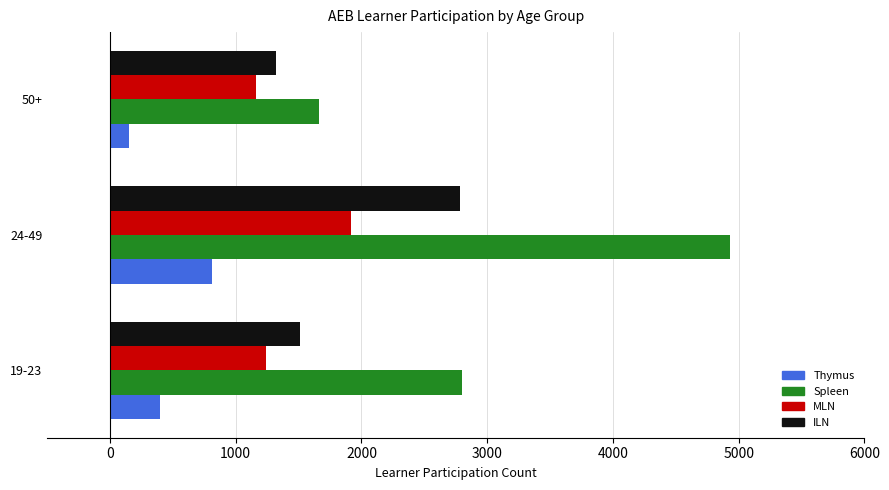

How many data points in Thymus are less than 400?

1